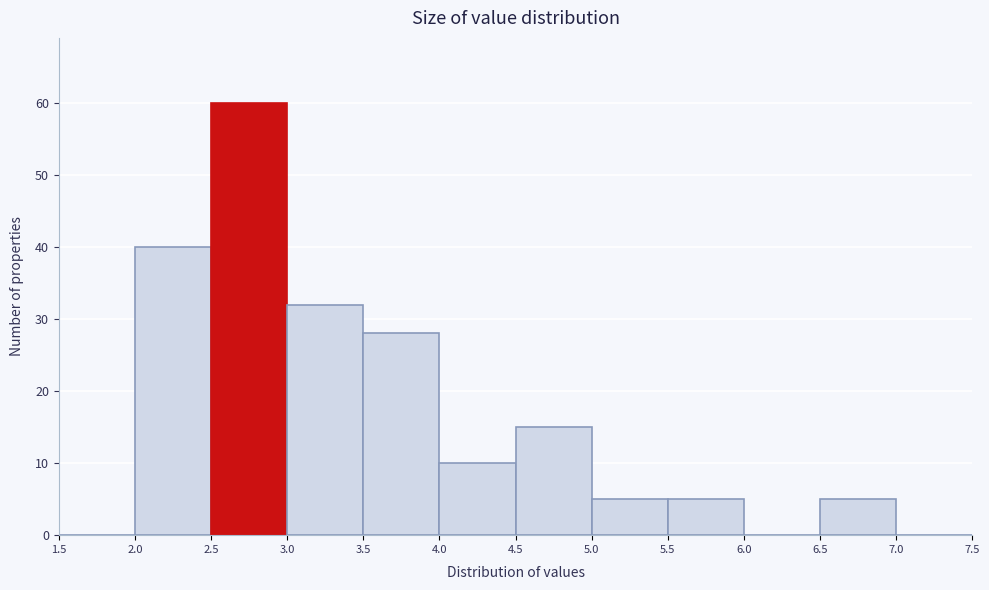

How tall is the bar that spans 6.5 to 7.0 on the x-axis? The values are not printed on the chart, so give them approximately, as read against the axis.

5